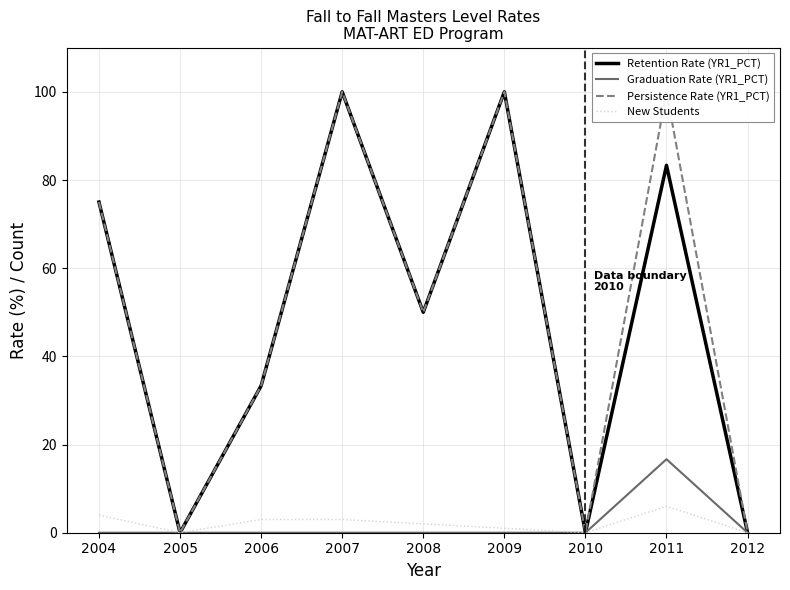

At which label does New Students first exceed 2?

2004